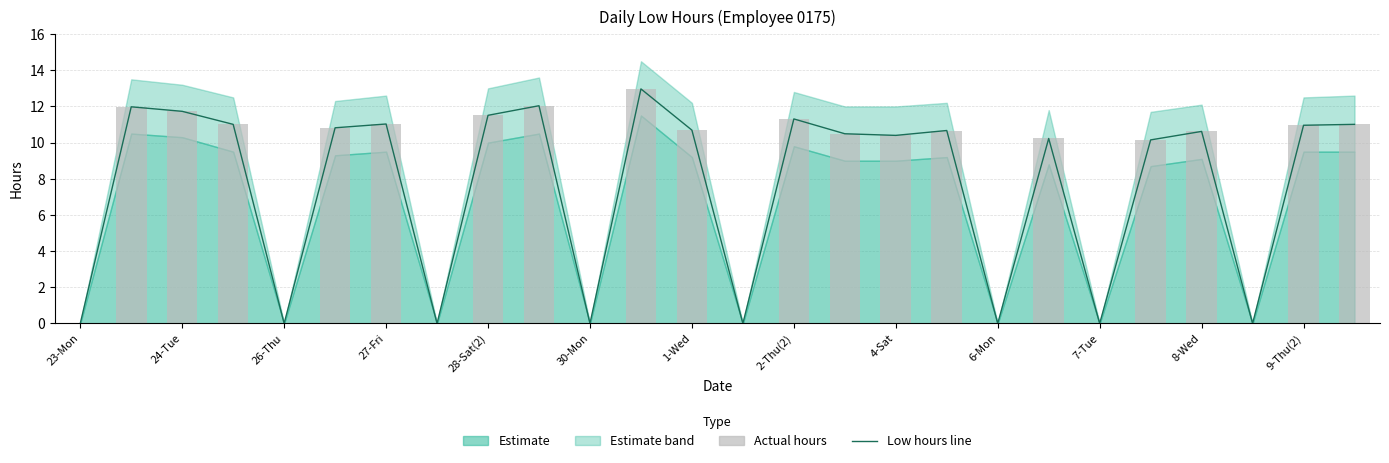

At how many categories does at least one series exceed 4?

18